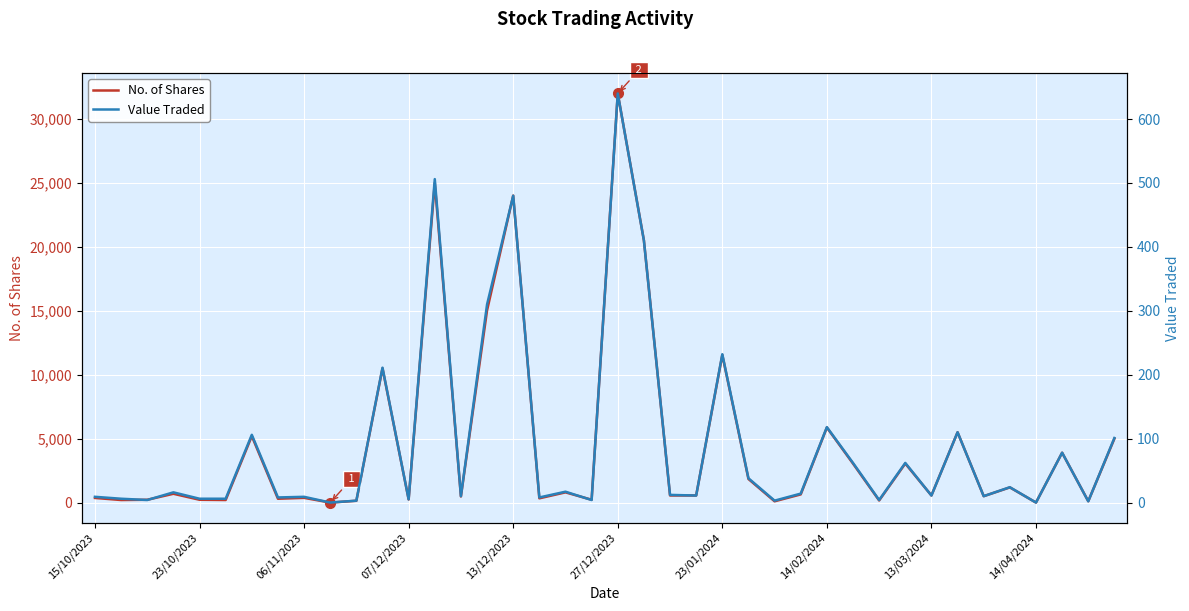

Which series has the largest total across all categories?

No. of Shares